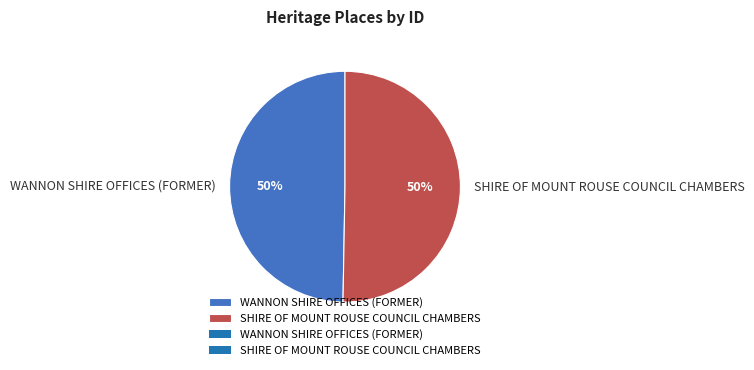

To the nearest percent, what is the combined percentage of WANNON SHIRE OFFICES (FORMER) and SHIRE OF MOUNT ROUSE COUNCIL CHAMBERS?

100%